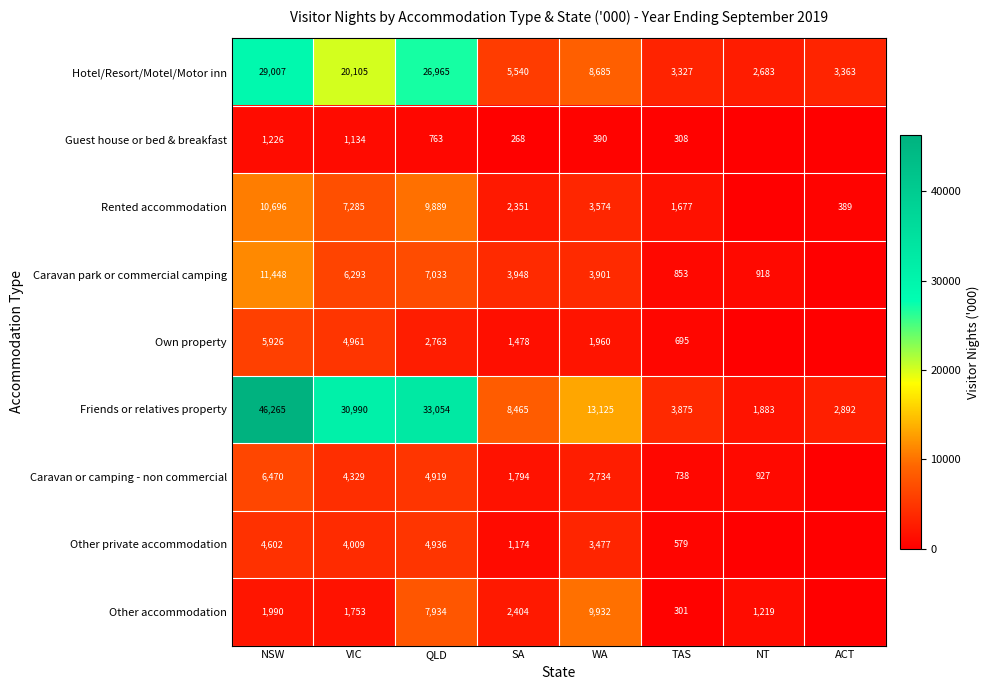

Count the number of categories in the chart.

8